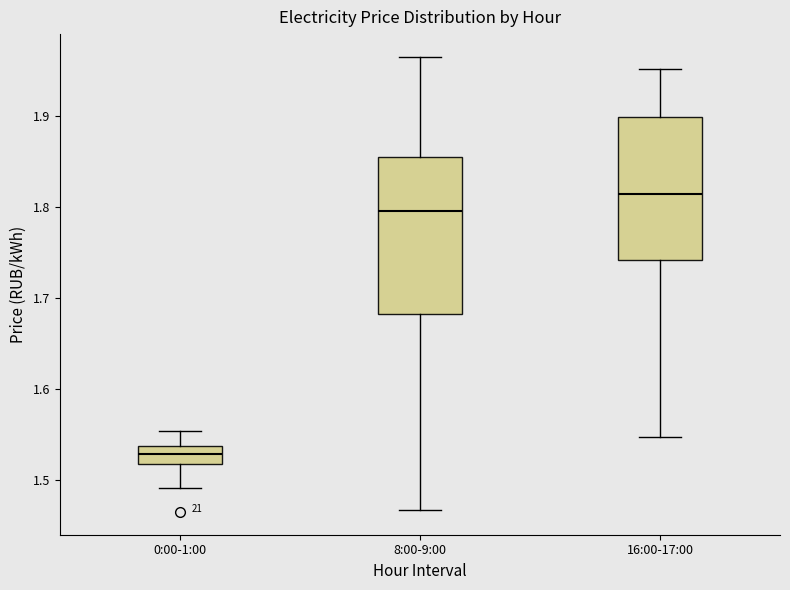

Which box has the lowest median line?

0:00-1:00